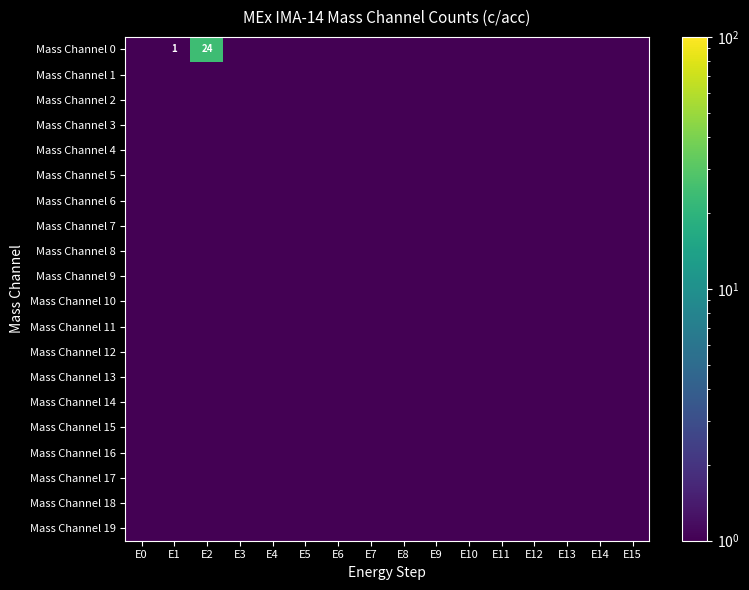

List the series in order of their peak value, highest first.

Mass Channel 0, Mass Channel 1, Mass Channel 2, Mass Channel 3, Mass Channel 4, Mass Channel 5, Mass Channel 6, Mass Channel 7, Mass Channel 8, Mass Channel 9, Mass Channel 10, Mass Channel 11, Mass Channel 12, Mass Channel 13, Mass Channel 14, Mass Channel 15, Mass Channel 16, Mass Channel 17, Mass Channel 18, Mass Channel 19